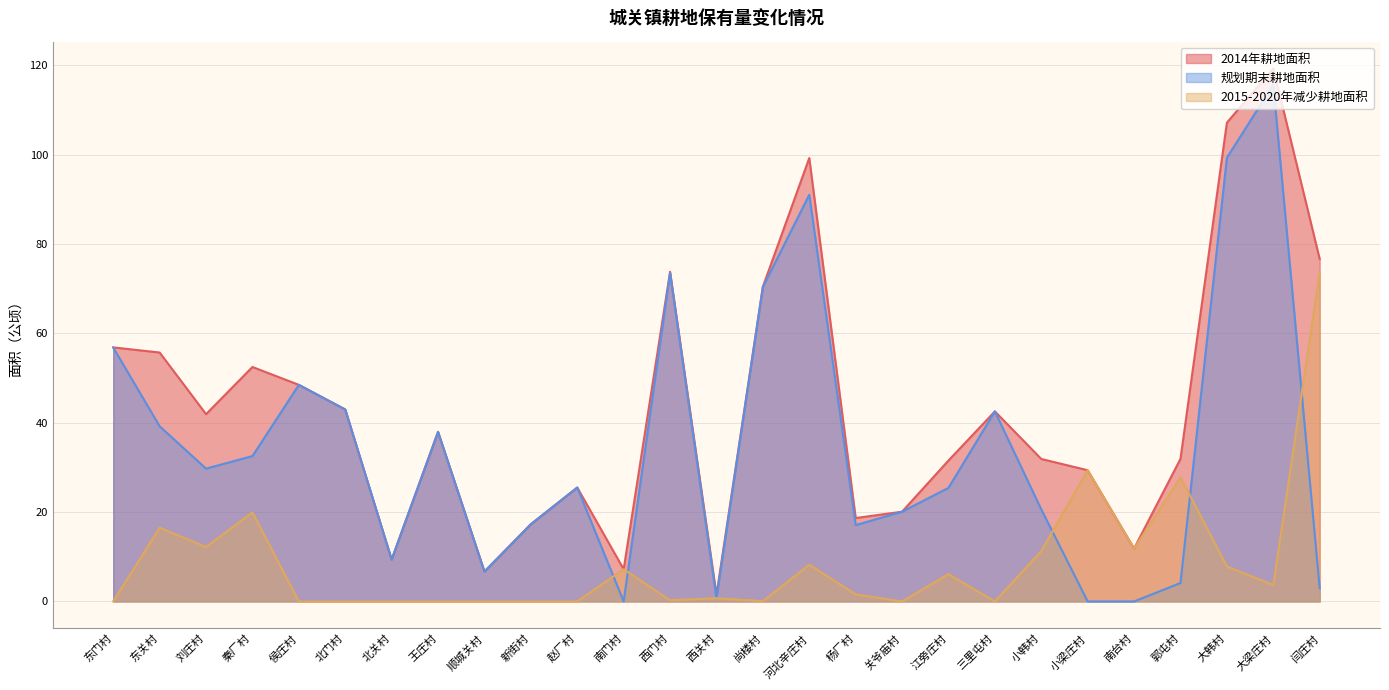

At which category does the chart reach its peak across all series?

大梁庄村